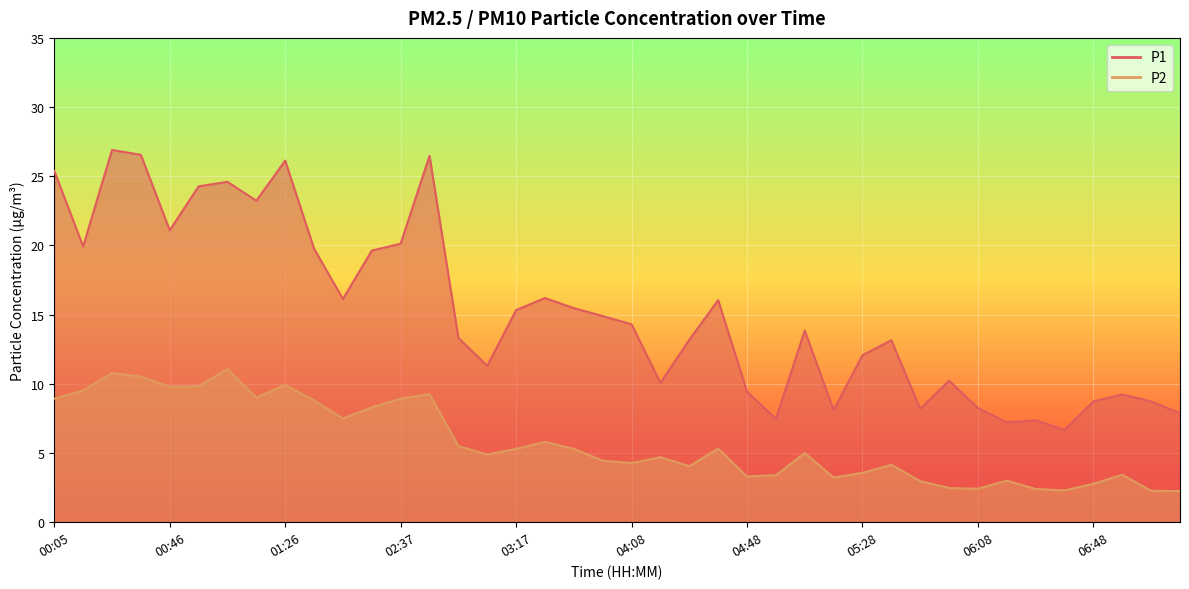

True or false: P2 has a value of 6.8 at 04:28.

False